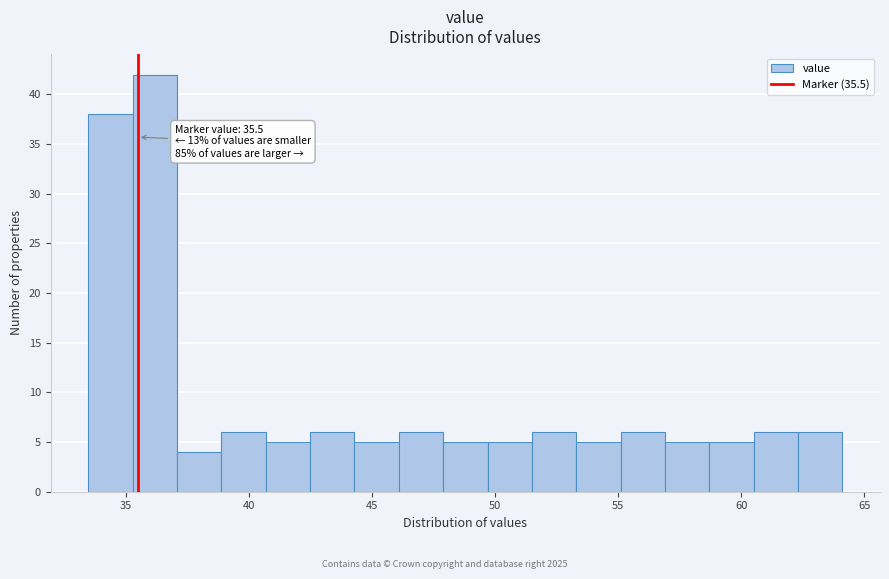

Read against the x-axis, roughly where is the centre of the tallest bar?

36.0